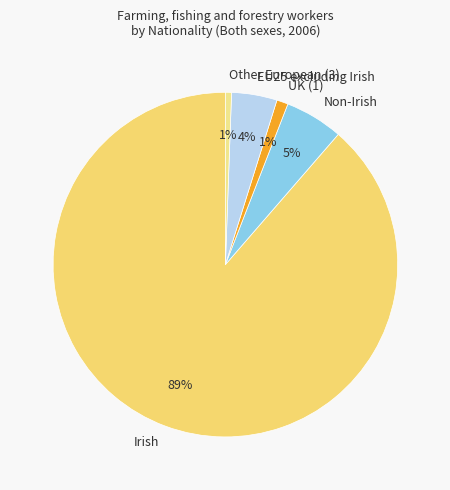

Do Irish and Other European (3) together represent more than half of the pie?

Yes